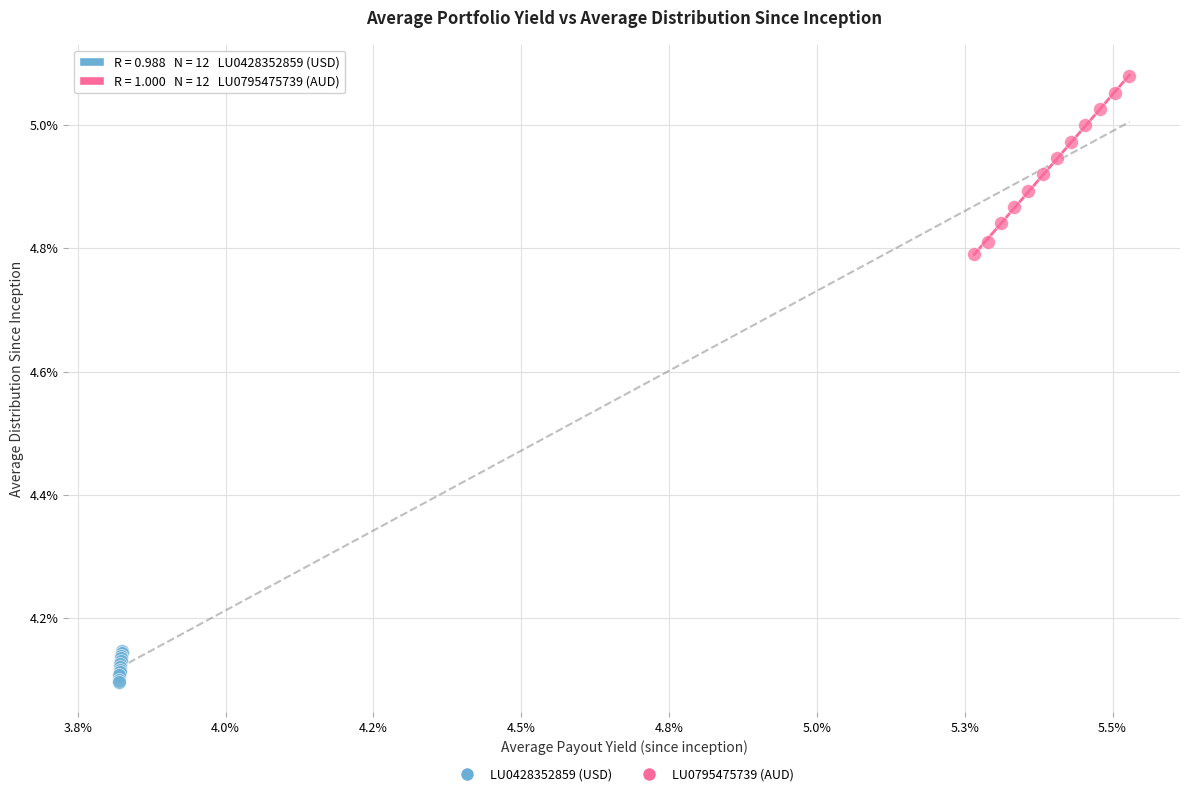

Which series contains the lowest Y value?

LU0428352859 (USD)